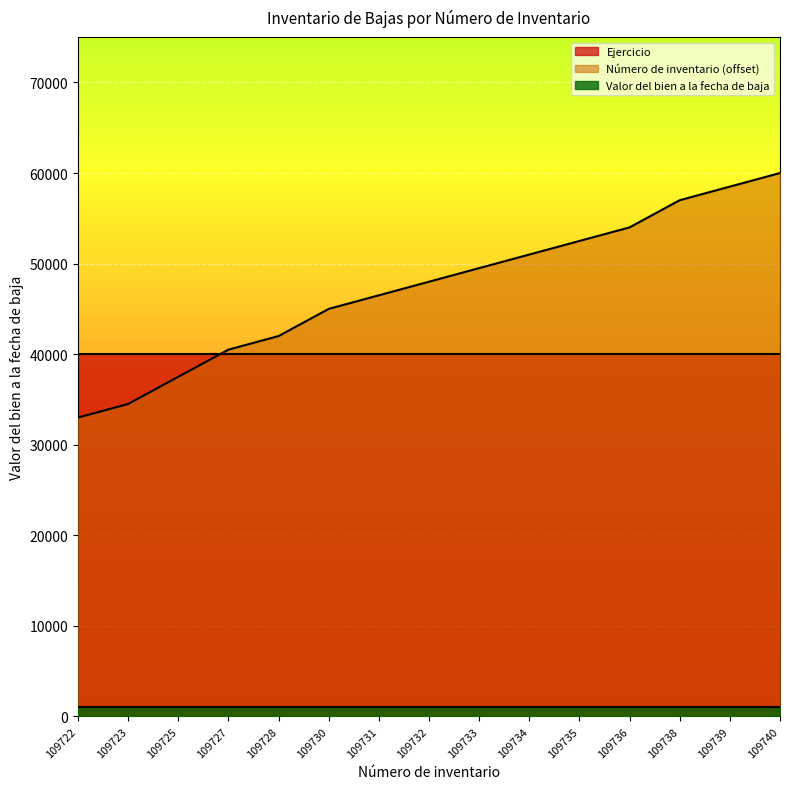

True or false: Número de inventario (offset) and Valor del bien a la fecha de baja cross at least once.

False